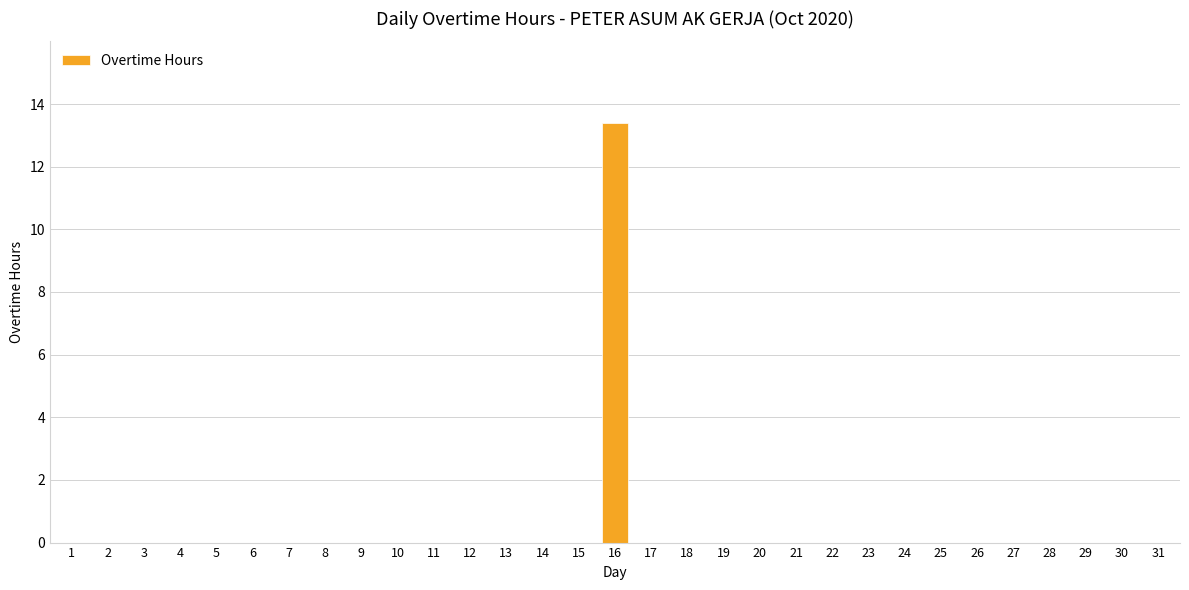

Are the bars grouped side by side (vs. stacked)?

No